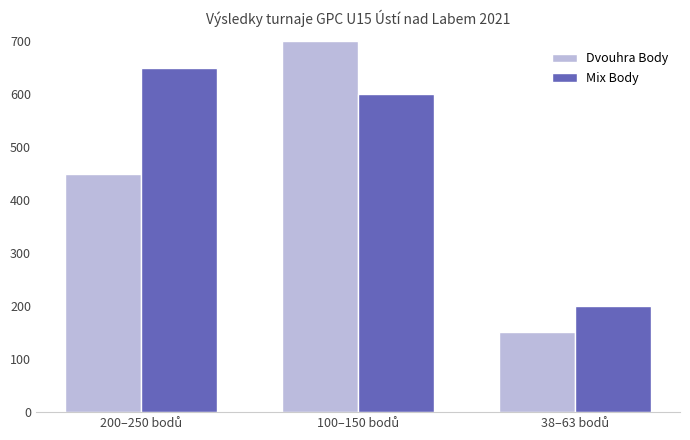

How many bars are there in each group?

2